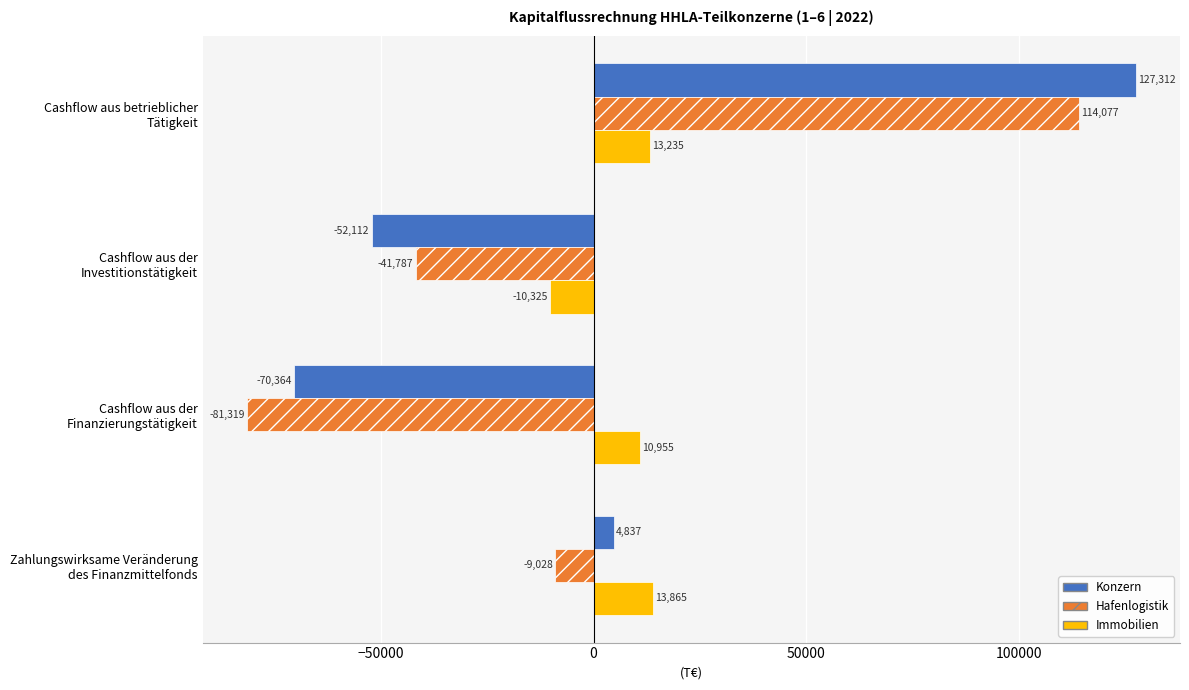

What are all the series names shown in the legend?

Konzern, Hafenlogistik, Immobilien